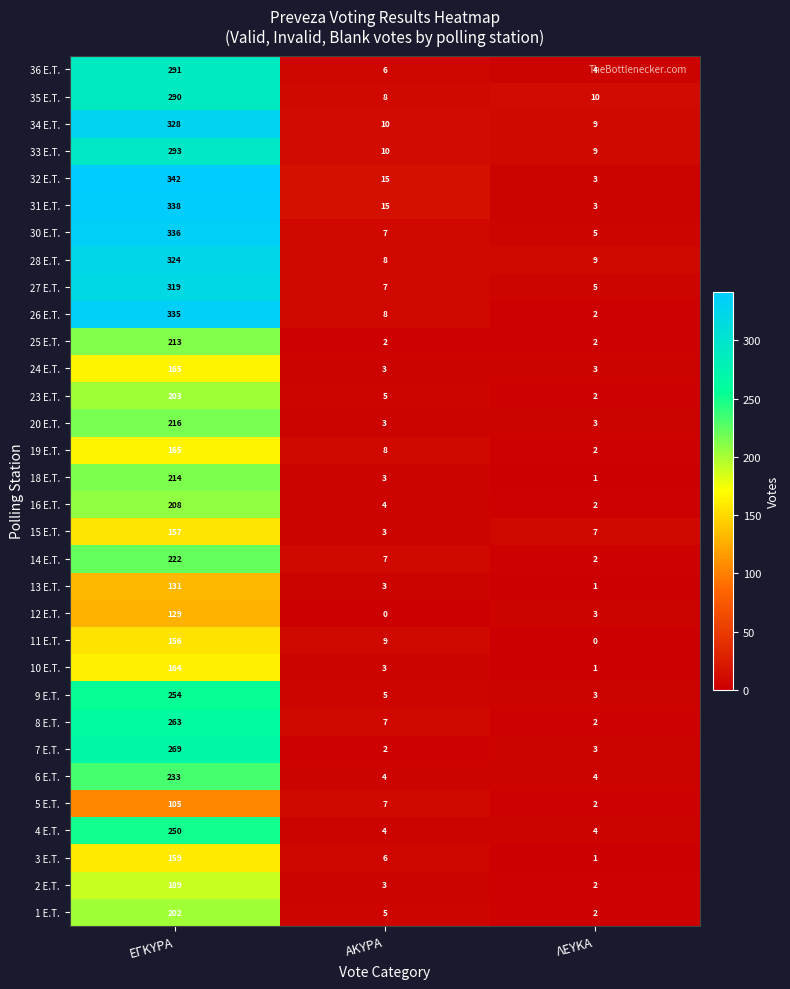

The 9 E.T. series shows 4 at ΛΕΥΚΑ. True or false?

False